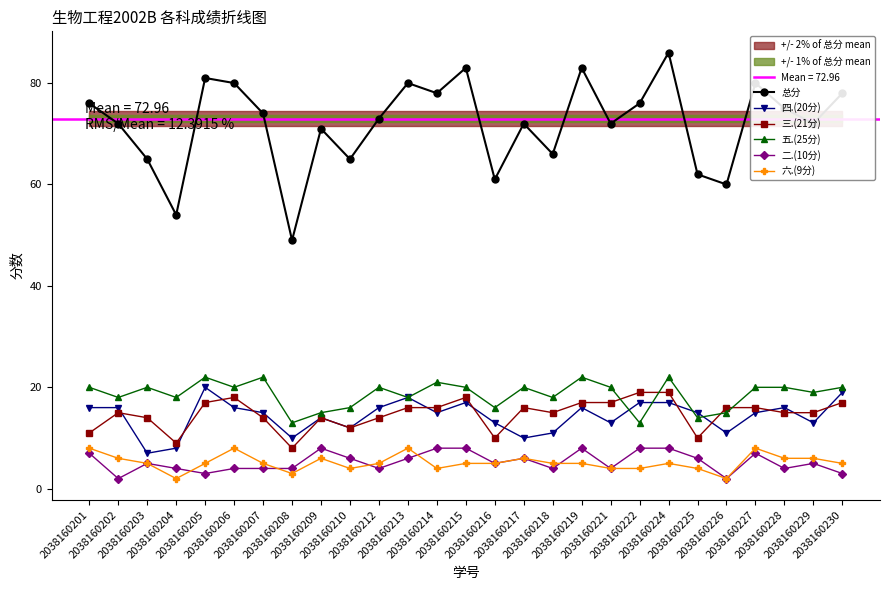

At which label is 三.(21分) closest to 13?

2038160203